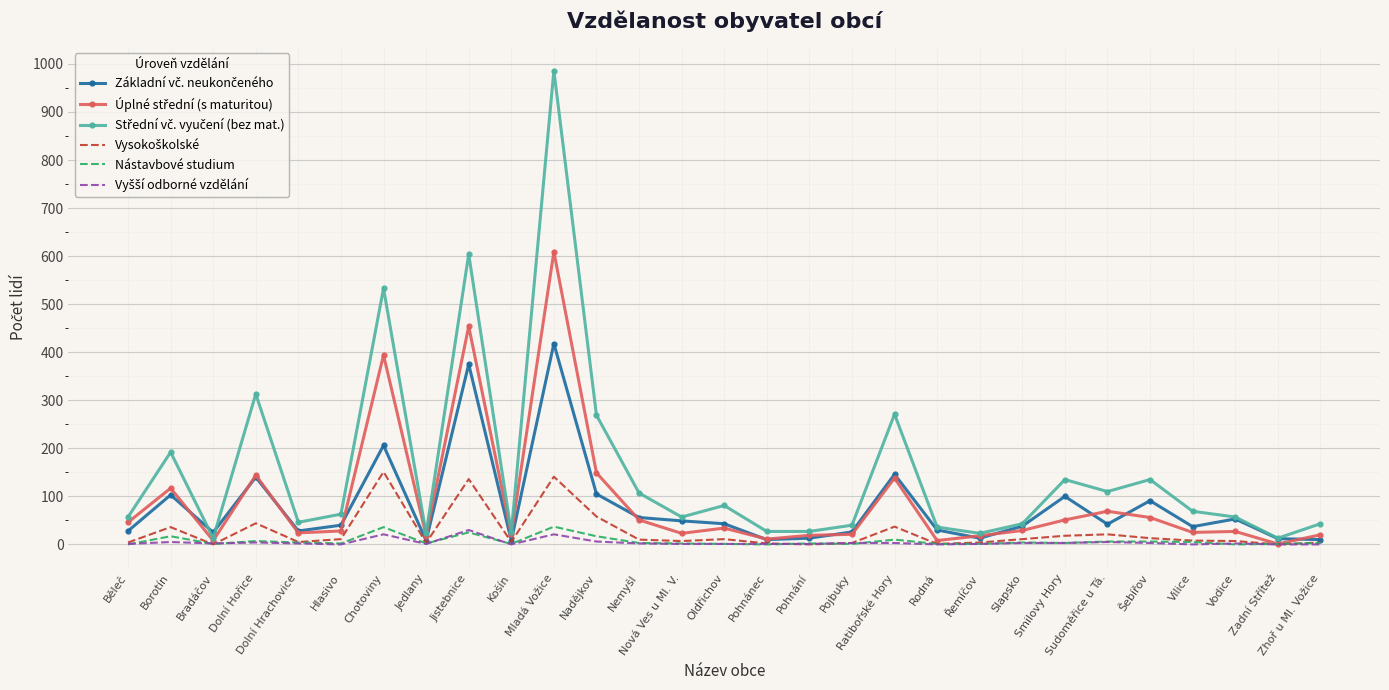

At which category is the sum across all series the highest?

Mladá Vožice